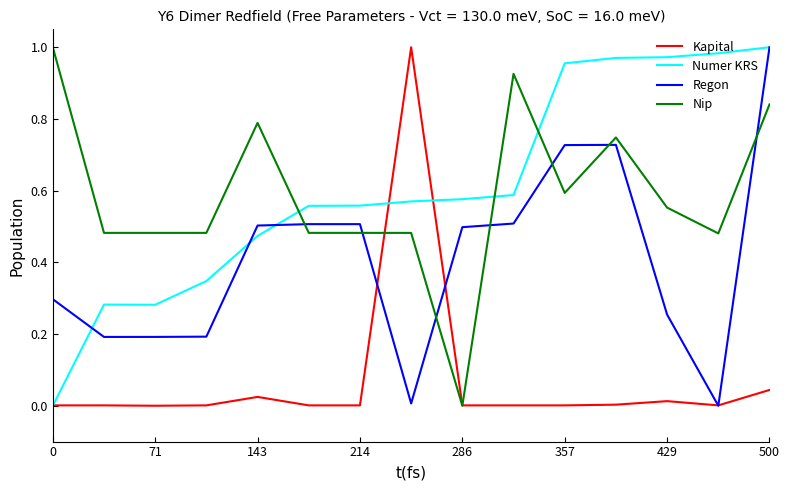

How many times do Nip and Numer KRS cross each other?

3